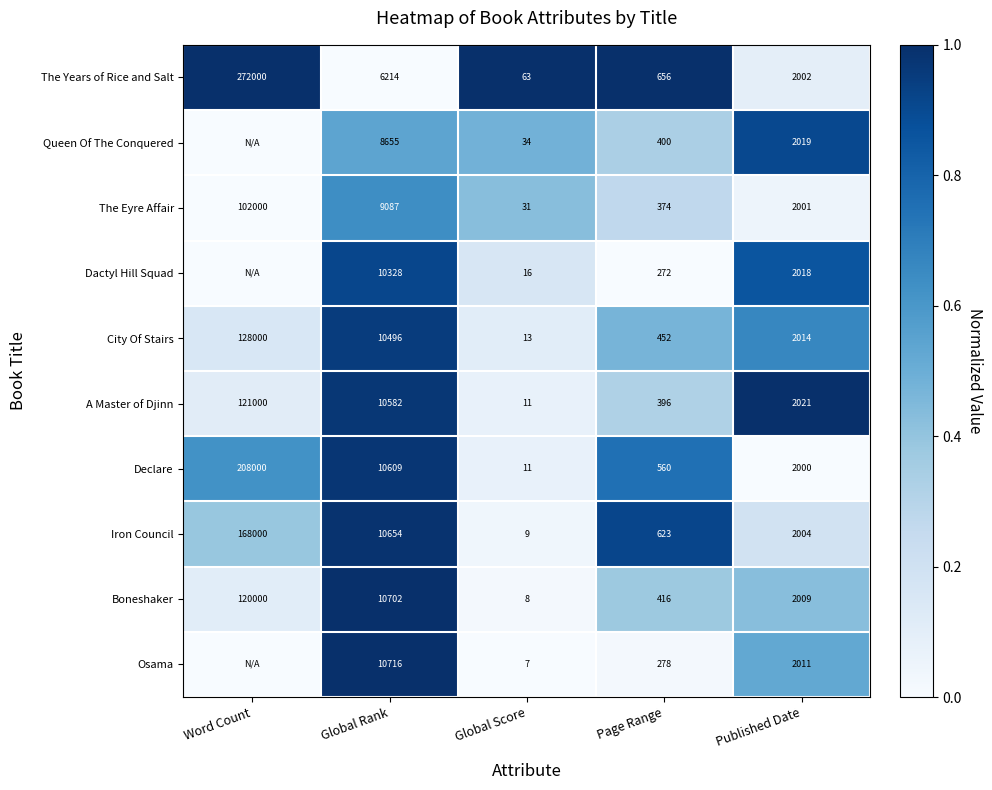

At which label is City Of Stairs closest to 64006?

Global Rank